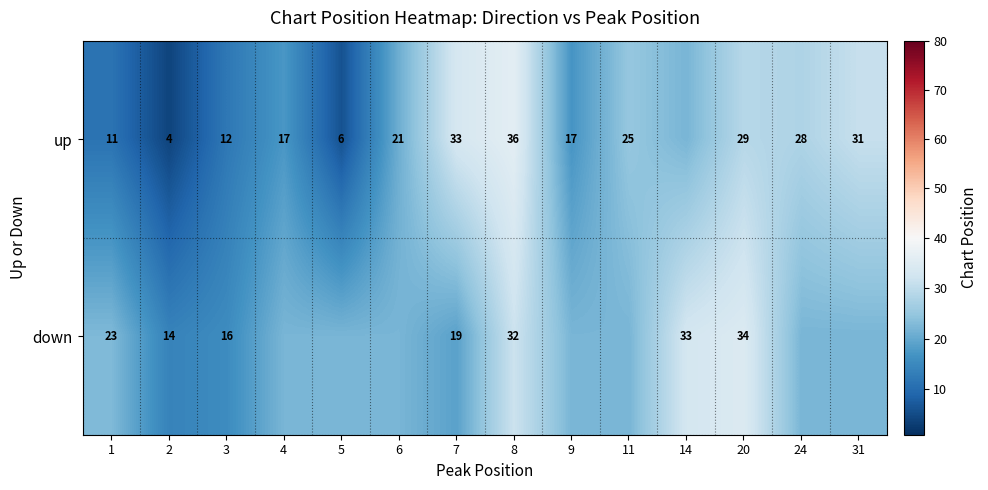

What is the total value across all series at 1?

34.0